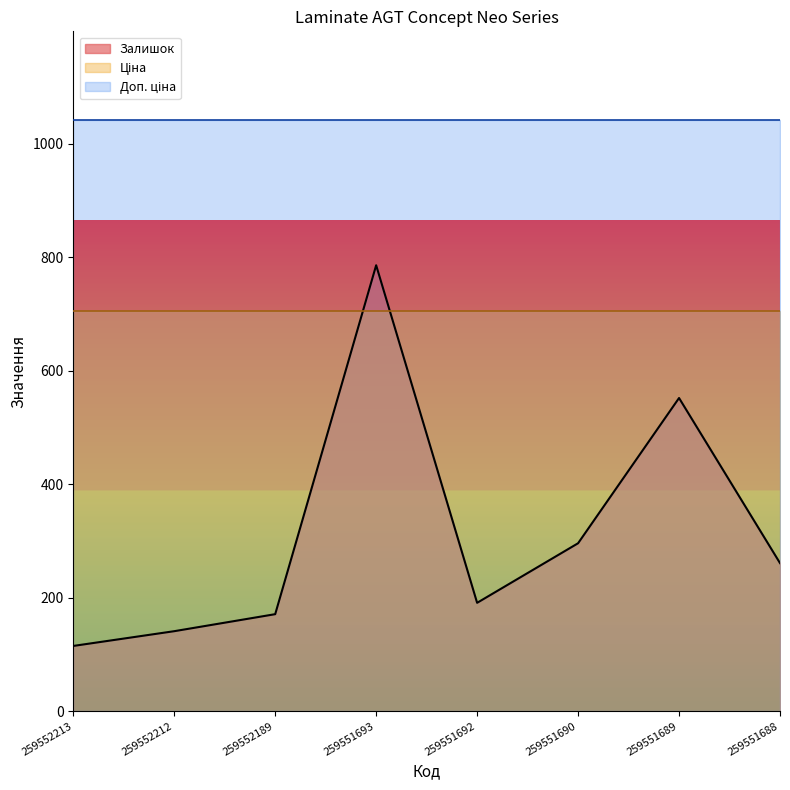

At which category does the chart reach its minimum across all series?

259552213